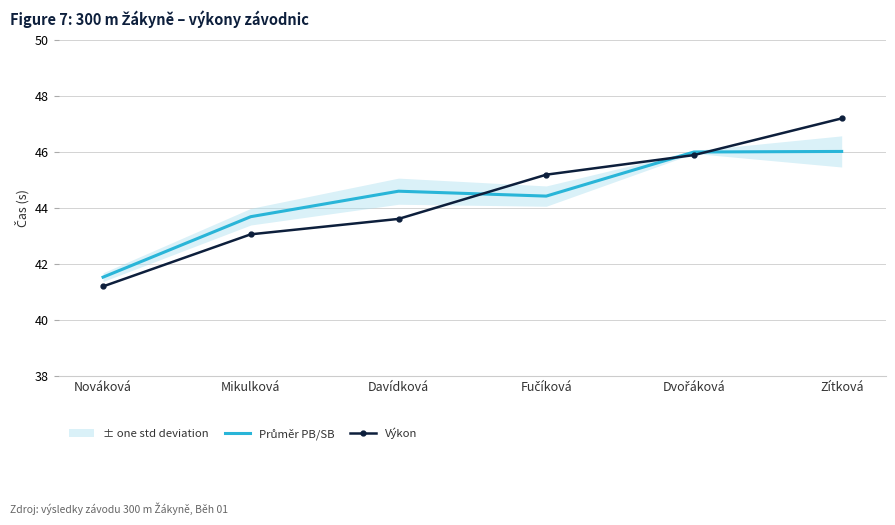

True or false: Výkon has a value of 43.1 at Mikulková.

True